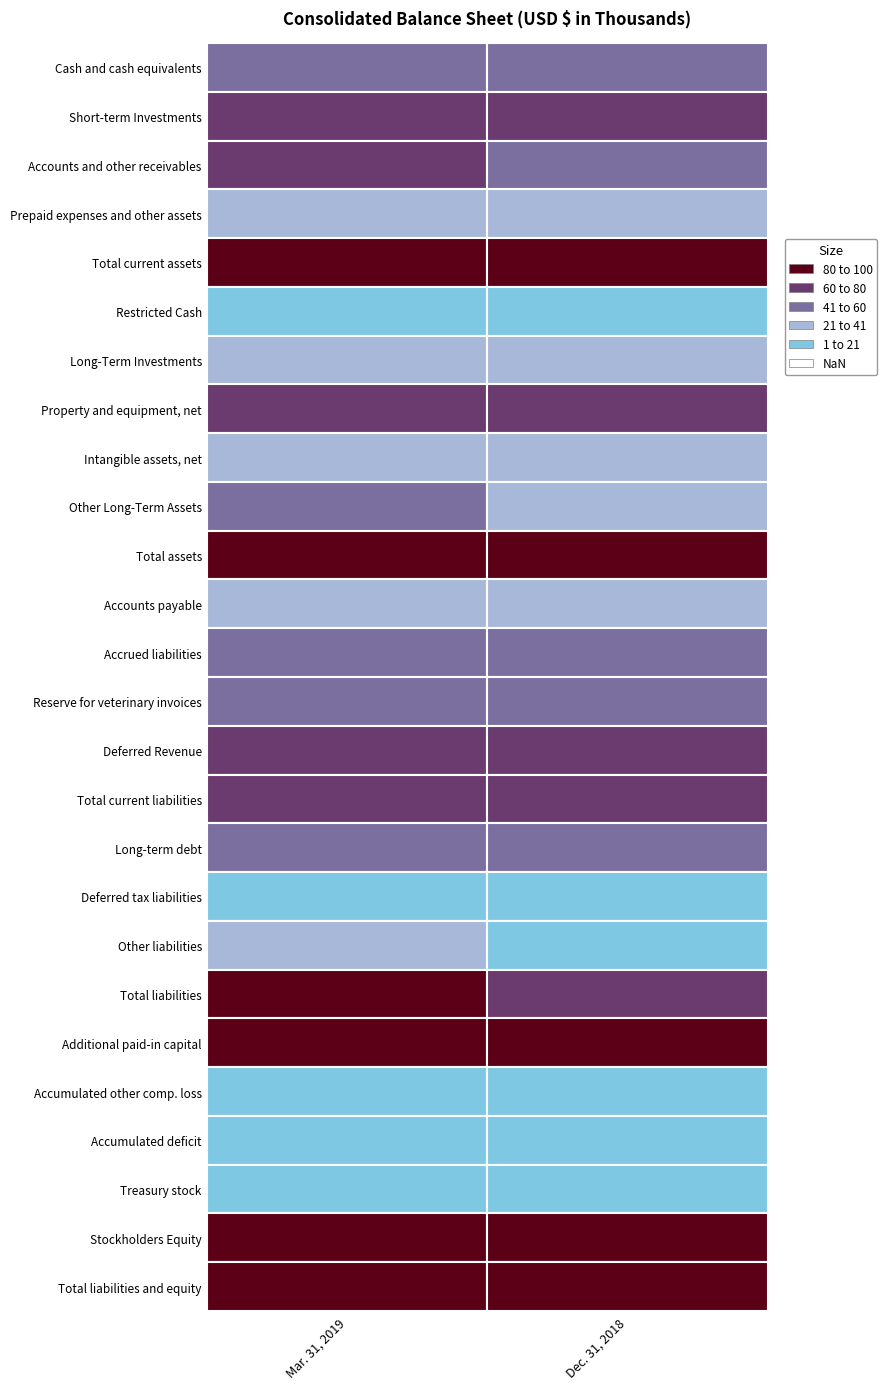

Which series has the largest total across all categories?

Additional paid-in capital